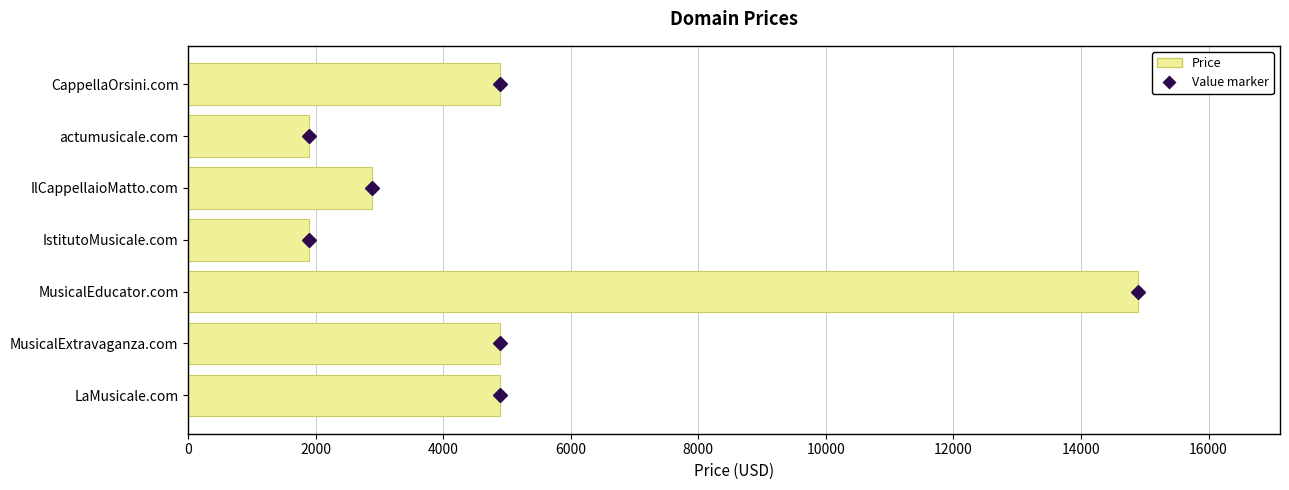

Reading bottom to top, list all the values displayed in this chart.

LaMusicale.com=4888	MusicalExtravaganza.com=4888	MusicalEducator.com=14888	IstitutoMusicale.com=1888	IlCappellaioMatto.com=2888	actumusicale.com=1888	CappellaOrsini.com=4888